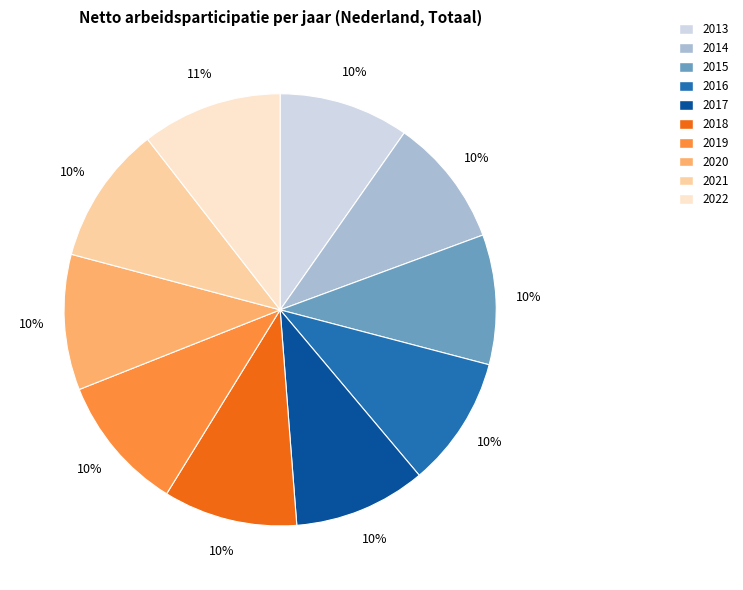

The 2021 slice represents 5% of the pie. True or false?

False